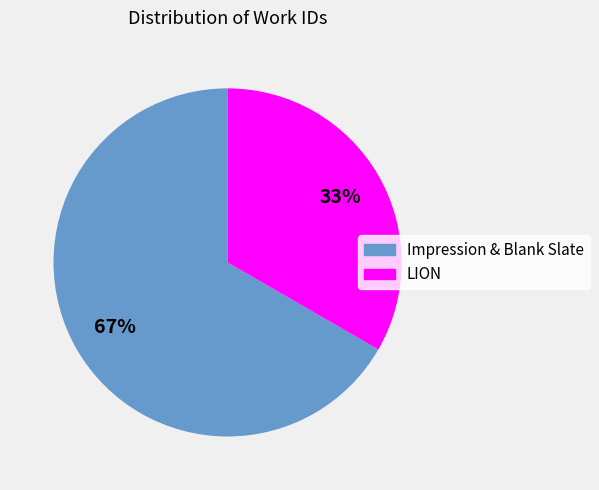

Does any single category account for the majority?

Yes